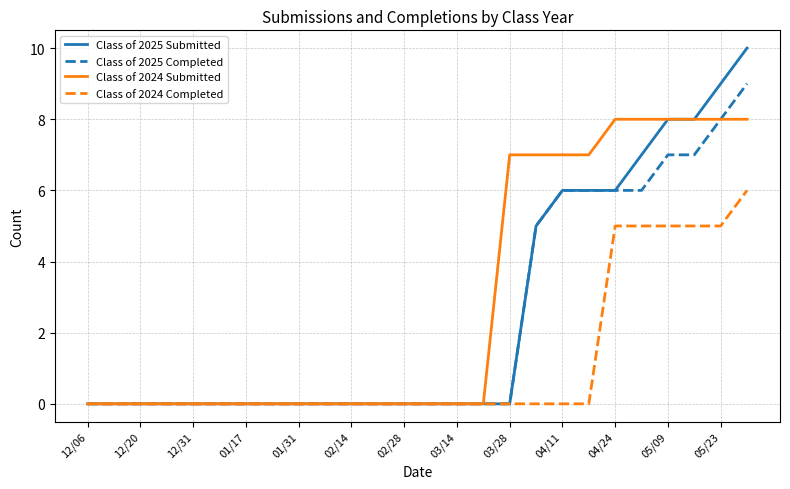

What is the maximum value for Class of 2025 Submitted?

10